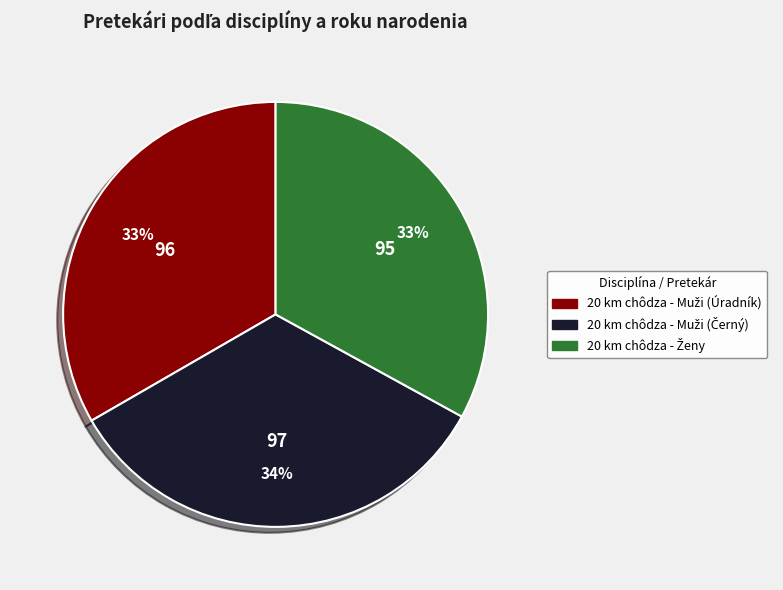

Is there any slice that represents more than half of the pie?

No